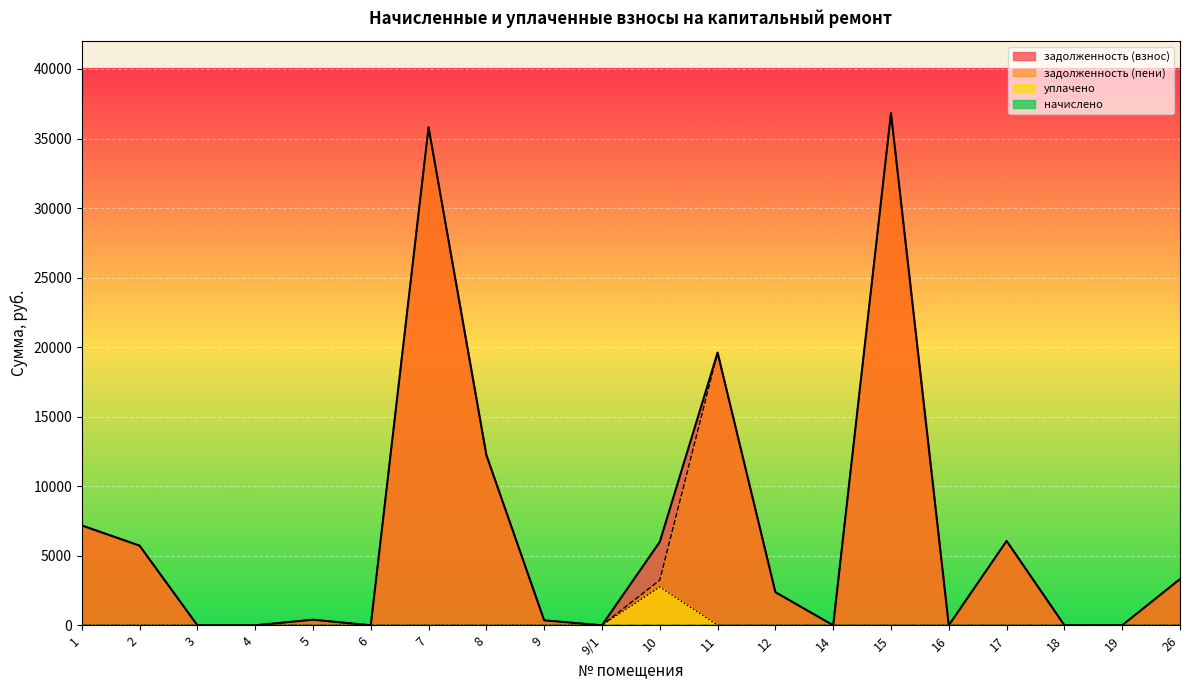

What is the difference between the maximum and minimum values in the уплачено series?

2750.0